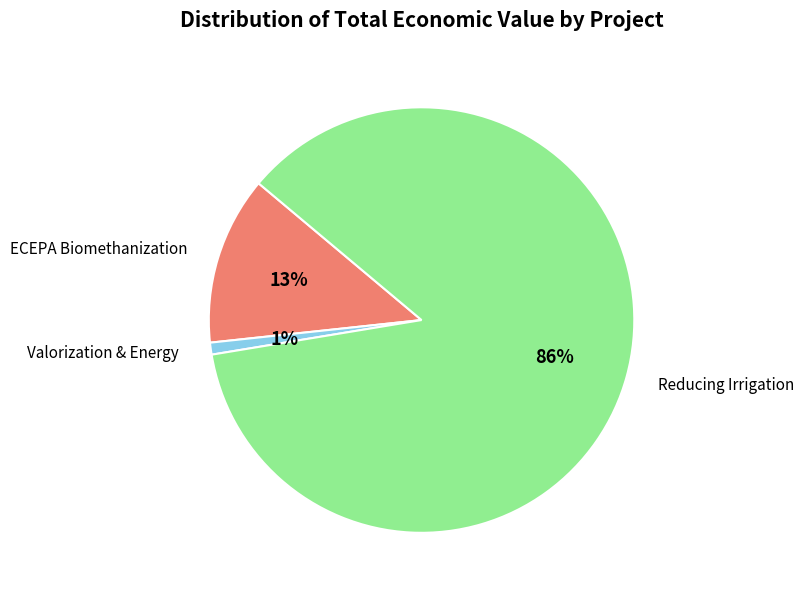

To the nearest percent, what portion does ECEPA Biomethanization represent?

13%